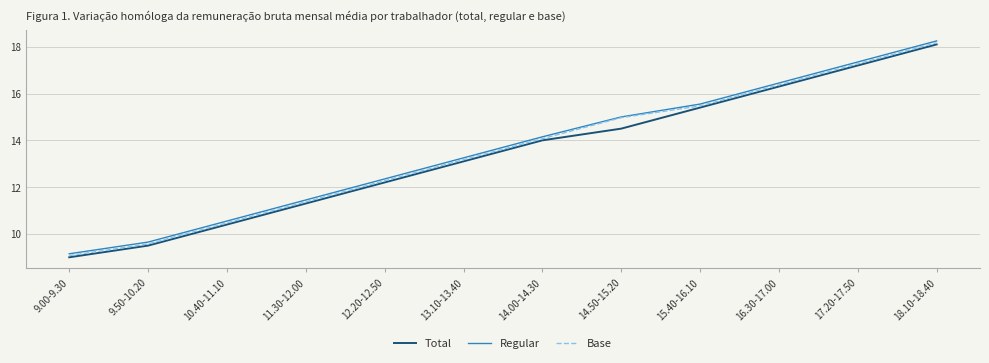

What is the smallest value displayed?

9.0